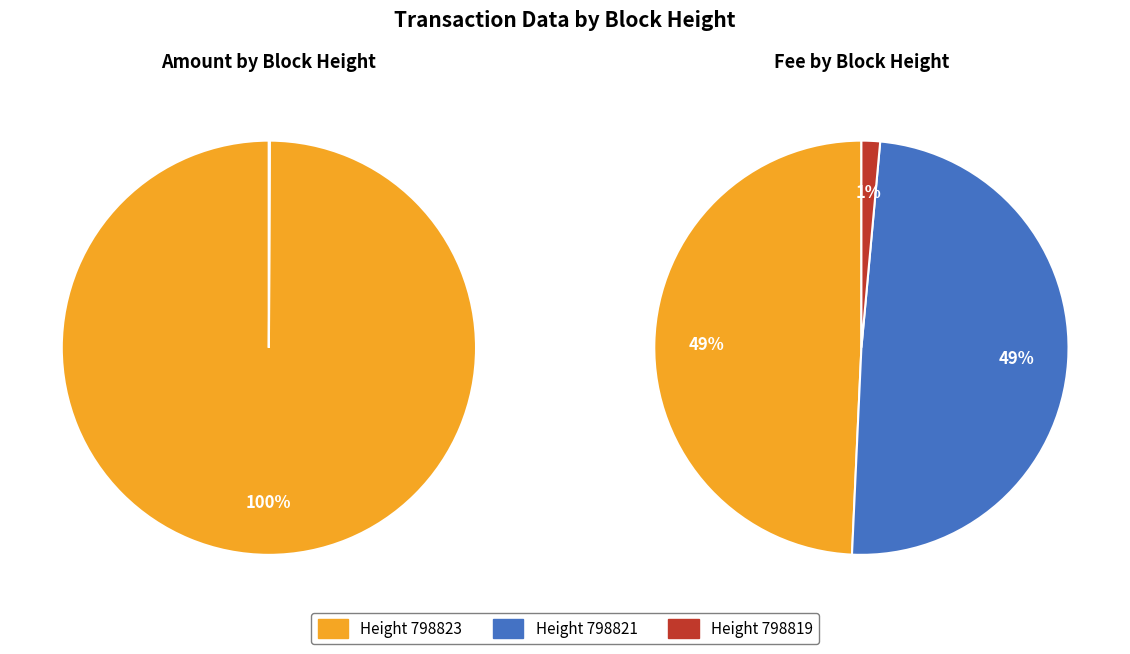

How many slices are in this pie chart?

3